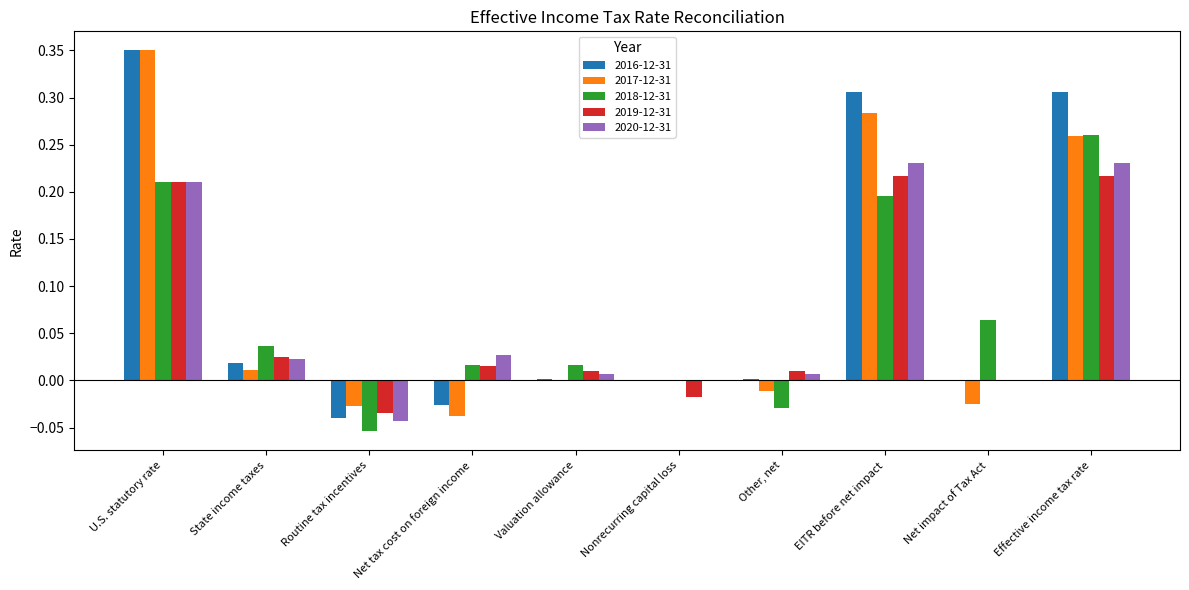

Is the value of 2018-12-31 at State income taxes greater than the value of 2017-12-31 at Routine tax incentives?

Yes